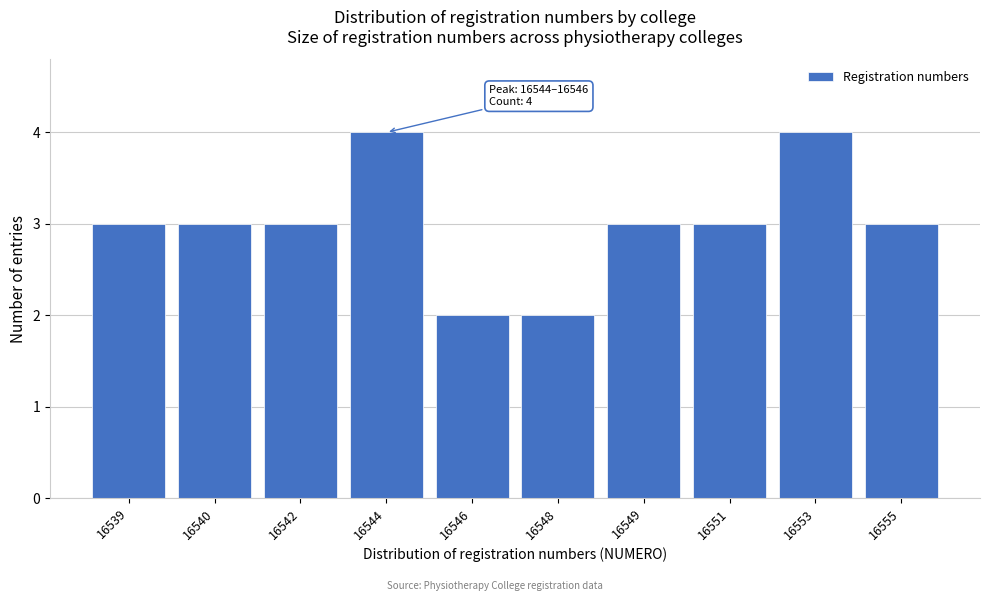

Reading left to right, extract all data points from this chart.

16539=3	16540=3	16542=3	16544=4	16546=2	16548=2	16549=3	16551=3	16553=4	16555=3